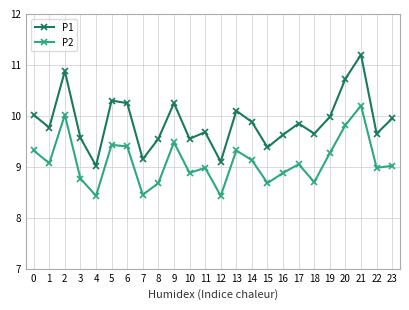

What is the value of the P1 point at the 5th from the left?

9.0